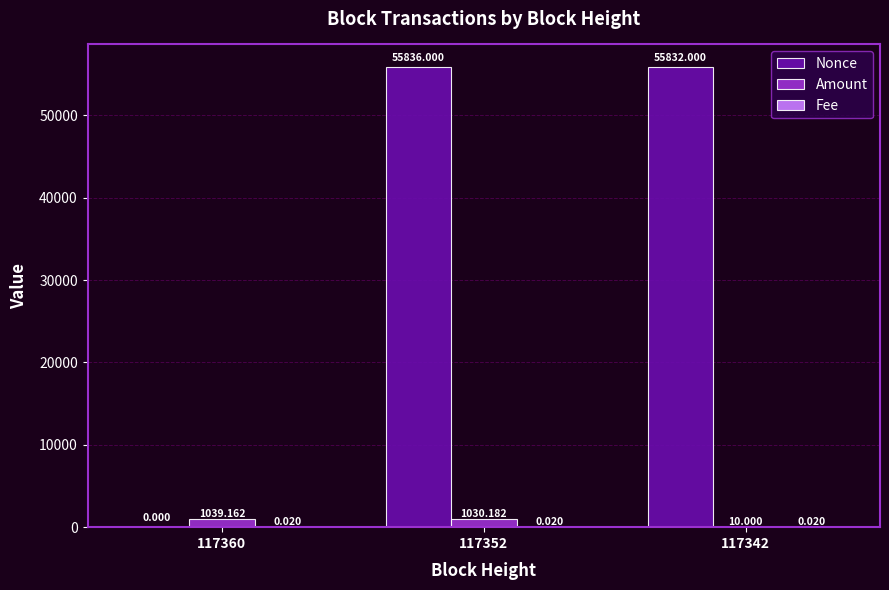

What is the difference between the Amount values at 117352 and 117342?

1020.2